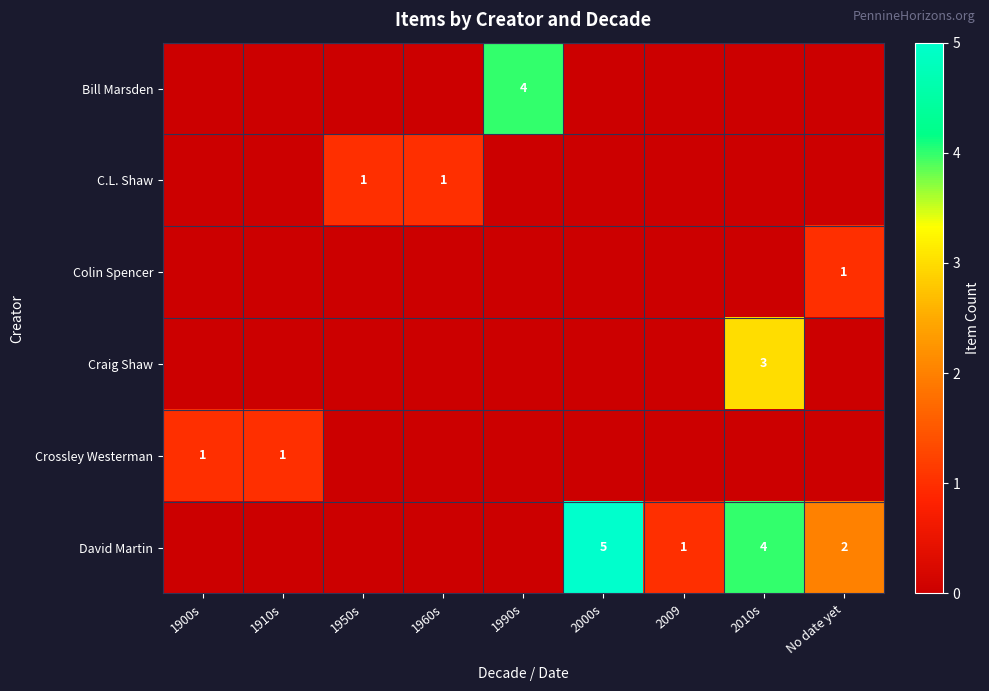

What is the sum of the David Martin values at No date yet and 2010s?

6